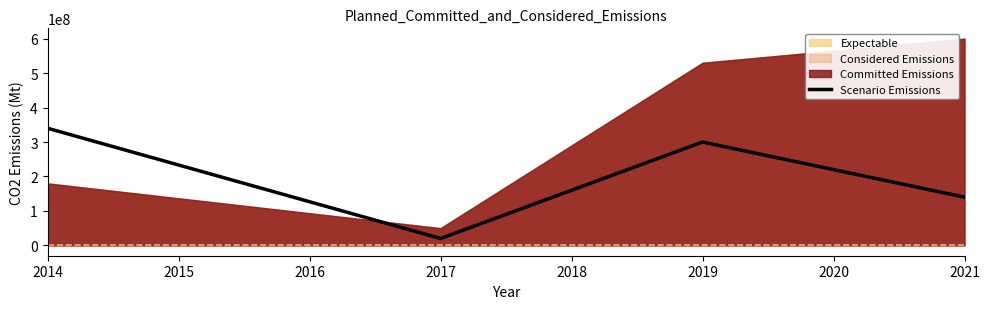

Does the chart display data point markers on the line(s)?

No